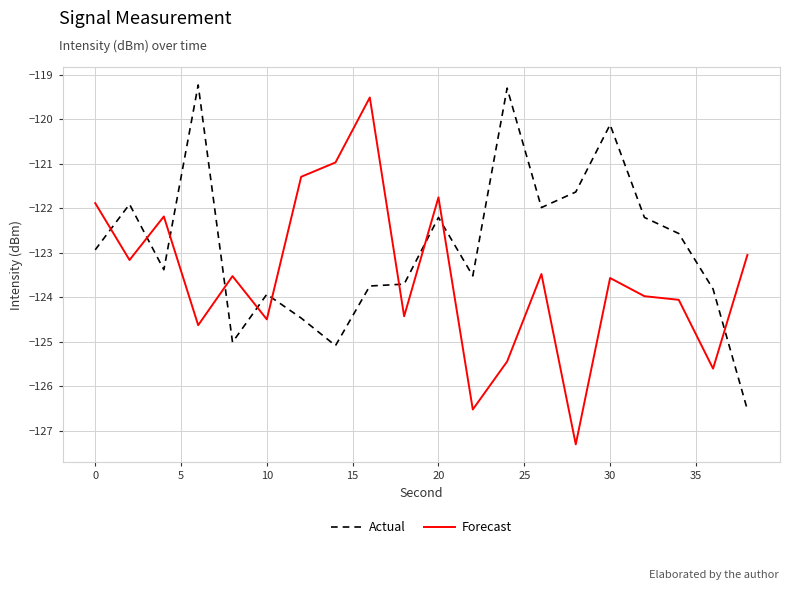

Which series ends up on top after the final intersection of Forecast and Actual?

Forecast